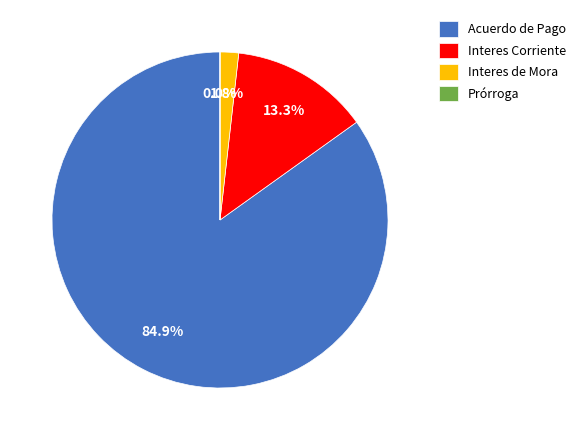

Which slice represents more than half of the pie?

Acuerdo de Pago